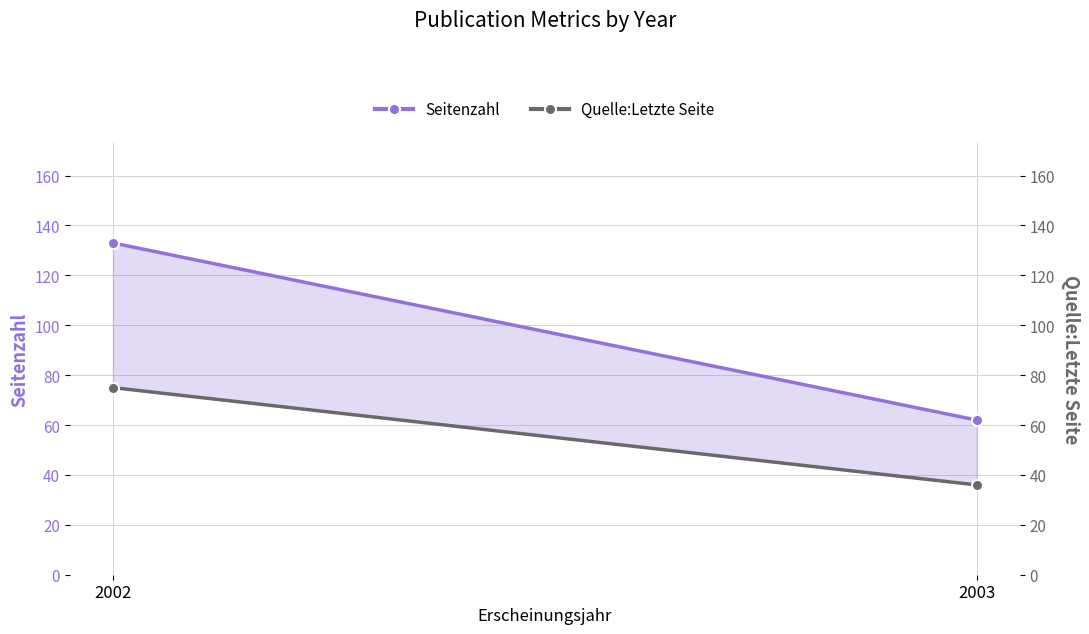

What are all the series names shown in the legend?

Seitenzahl, Quelle:Letzte Seite